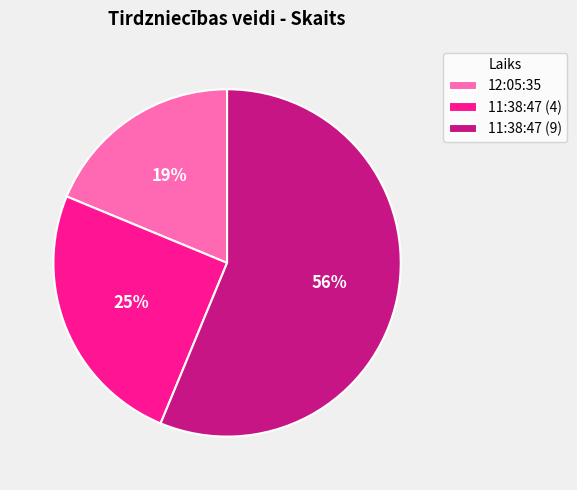

What is the largest slice in the pie chart?

11:38:47 (9)